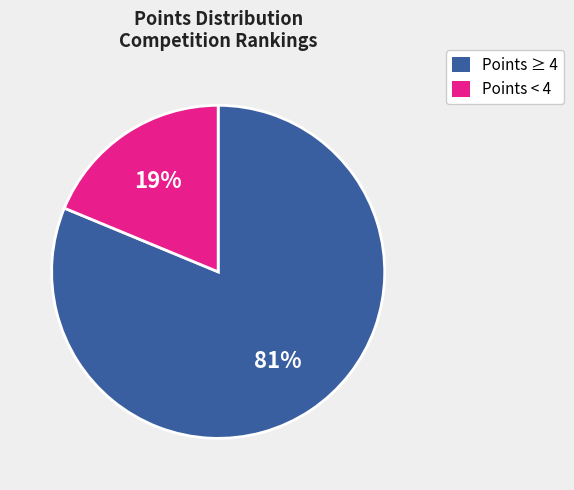

To the nearest percent, what is the average slice percentage?

50%